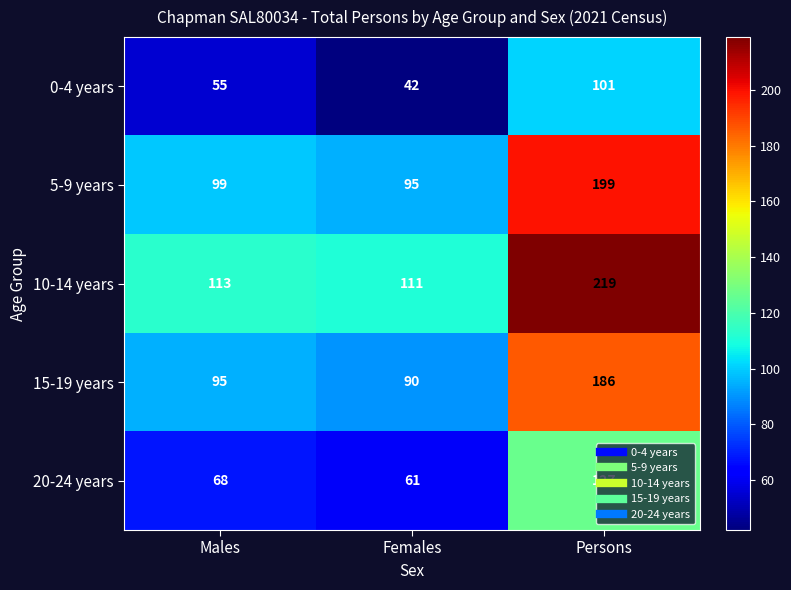

Which series has the largest total across all categories?

10-14 years